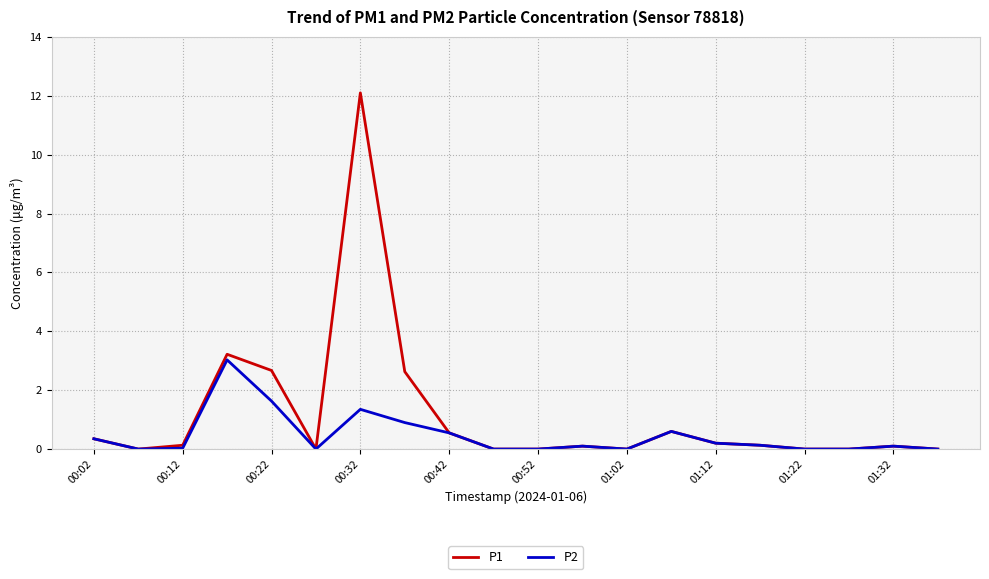

Rank the series by their average value, from lowest to highest.

P2, P1